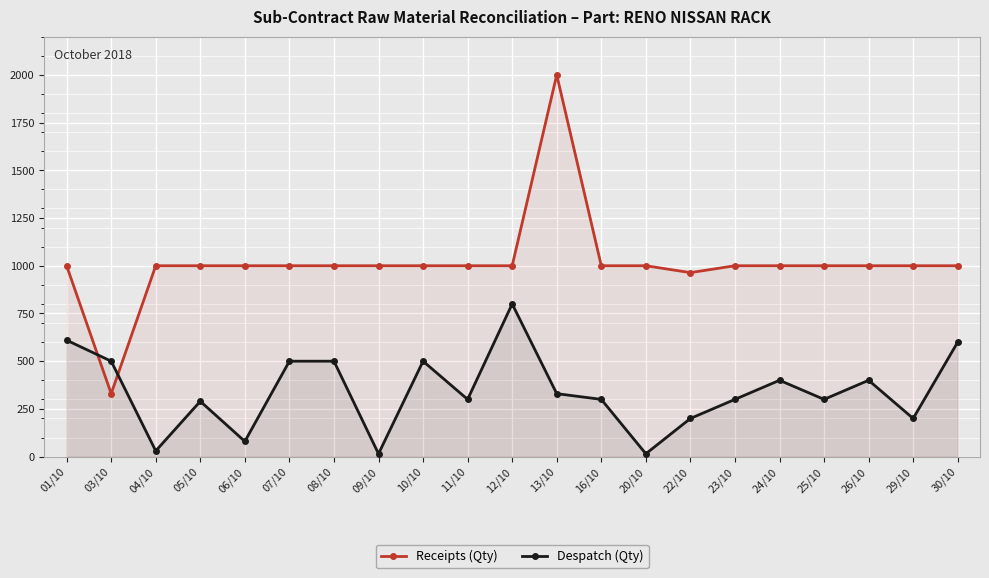

At which category is the sum across all series the highest?

13/10